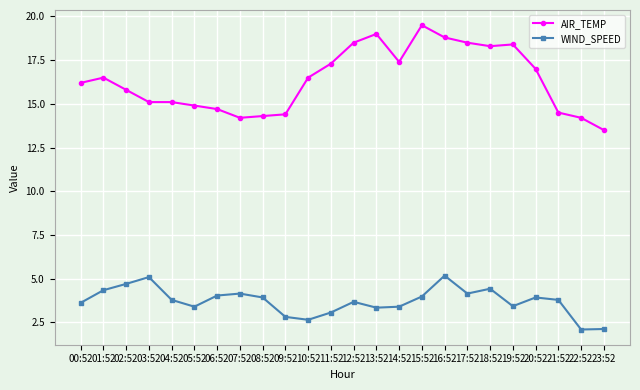

Which series has the largest range (max minus min)?

AIR_TEMP